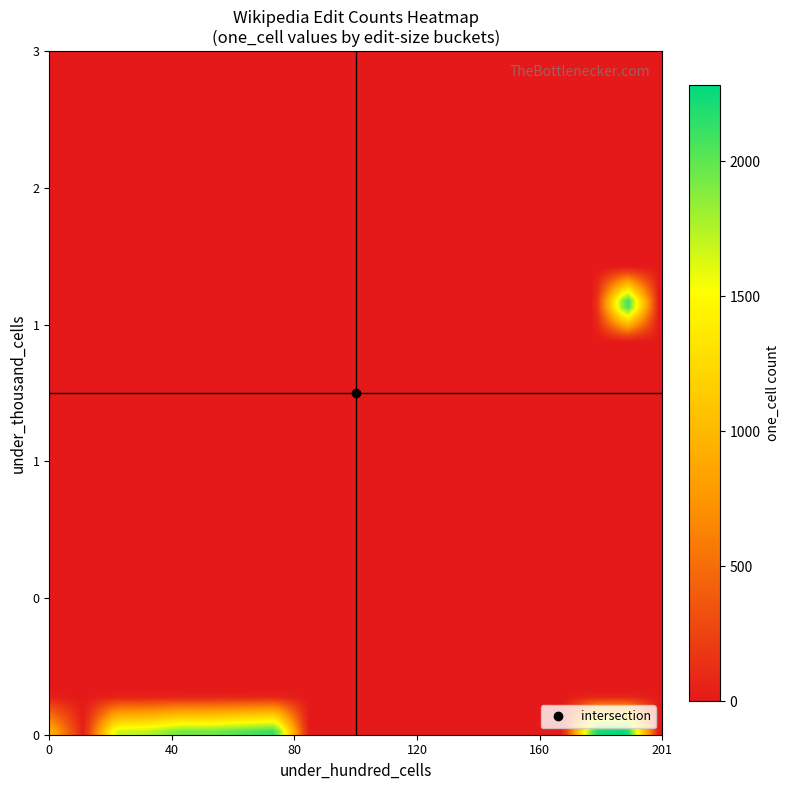

How many categories are shown in the chart?

40